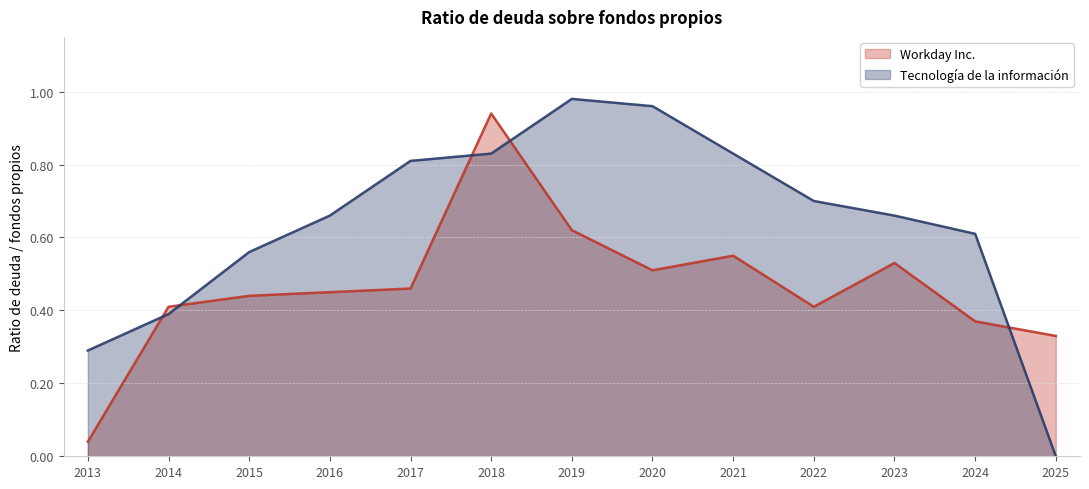

At which category does Tecnología de la información reach its first local peak?

2019